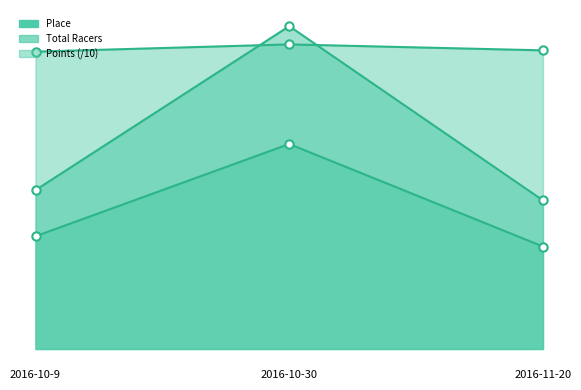

Rank the categories by Points value from lowest to highest.

2016-10-9, 2016-11-20, 2016-10-30